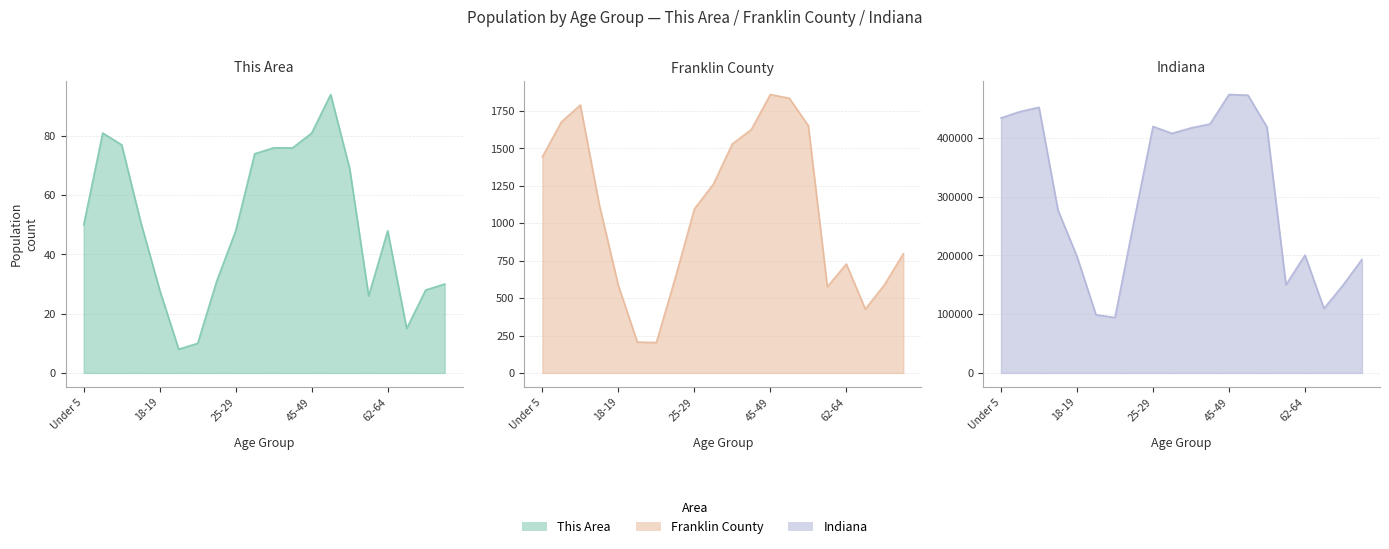

Which series has the widest spread of values?

Indiana